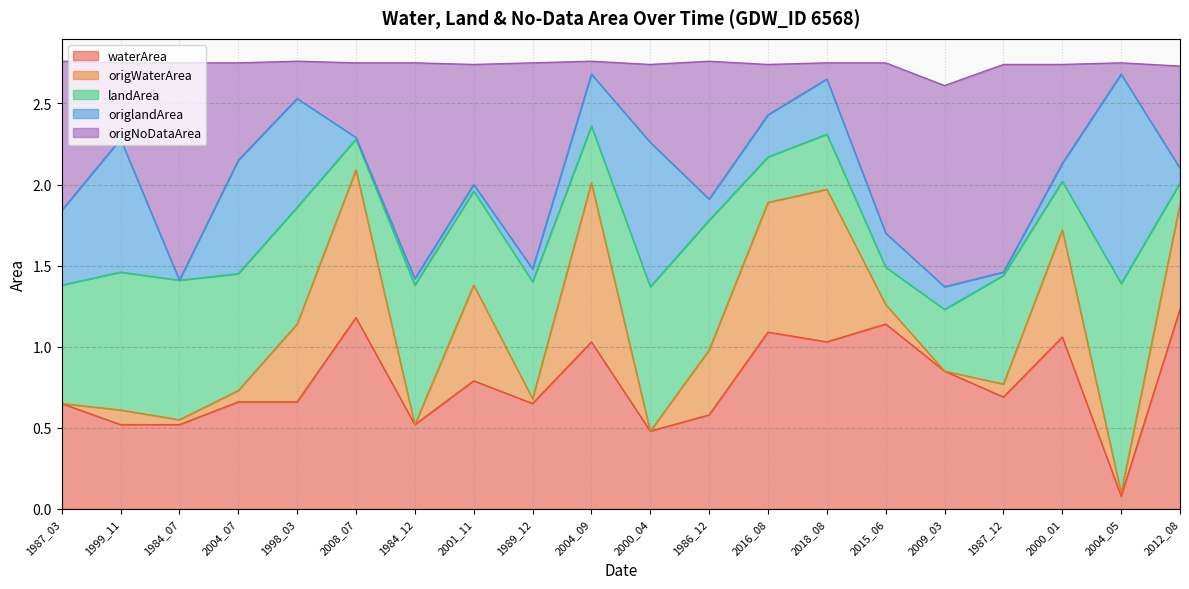

The value of origWaterArea at 2009_03 is 0.3. True or false?

False